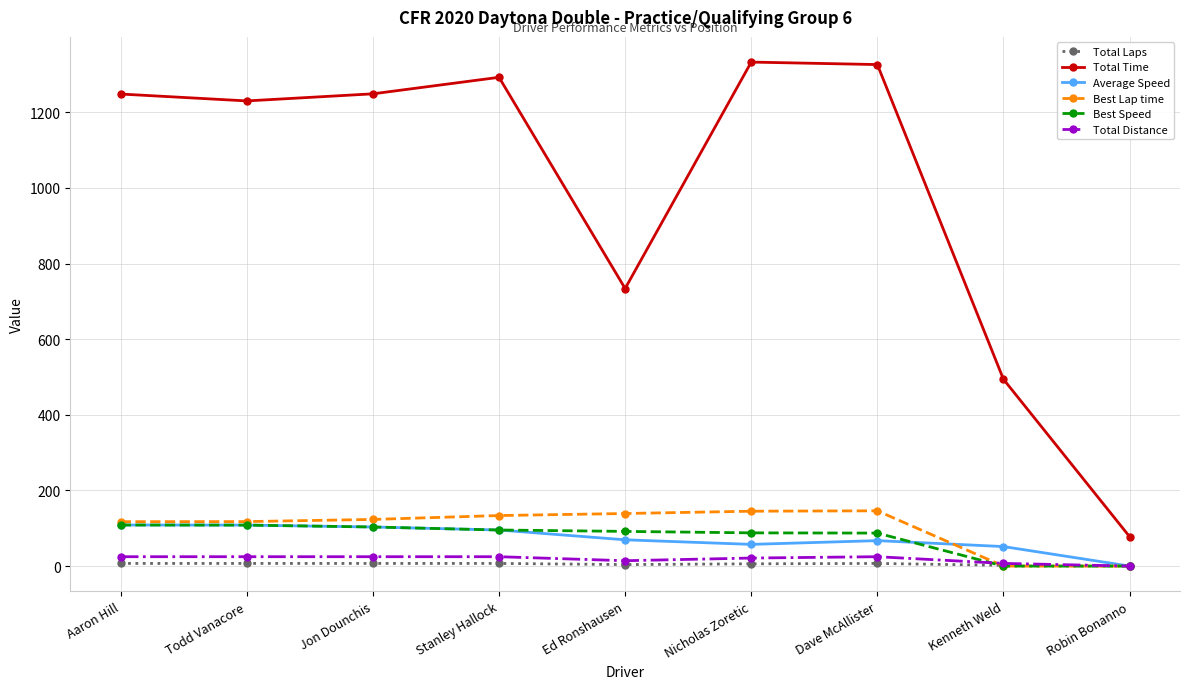

At Nicholas Zoretic, list the series in order from smallest to largest.

Total Laps, Total Distance, Average Speed, Best Speed, Best Lap time, Total Time